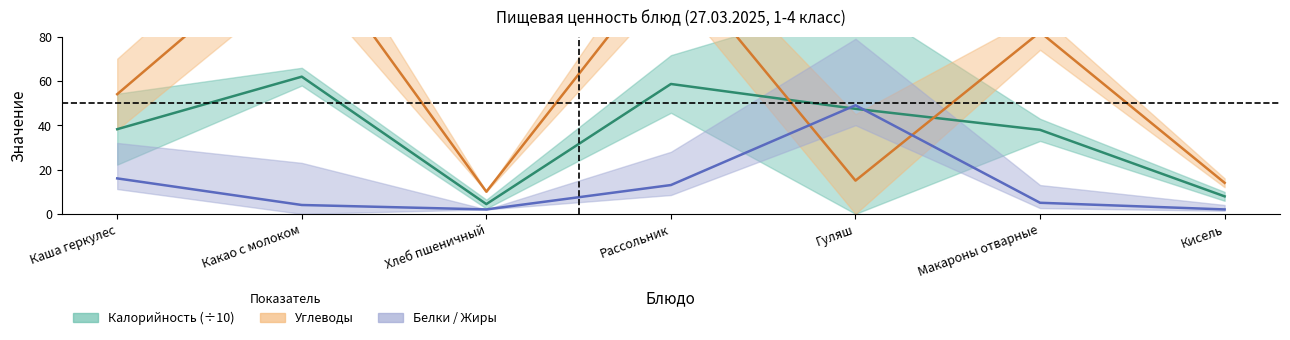

How many values in the Калорийность series exceed 38?

4